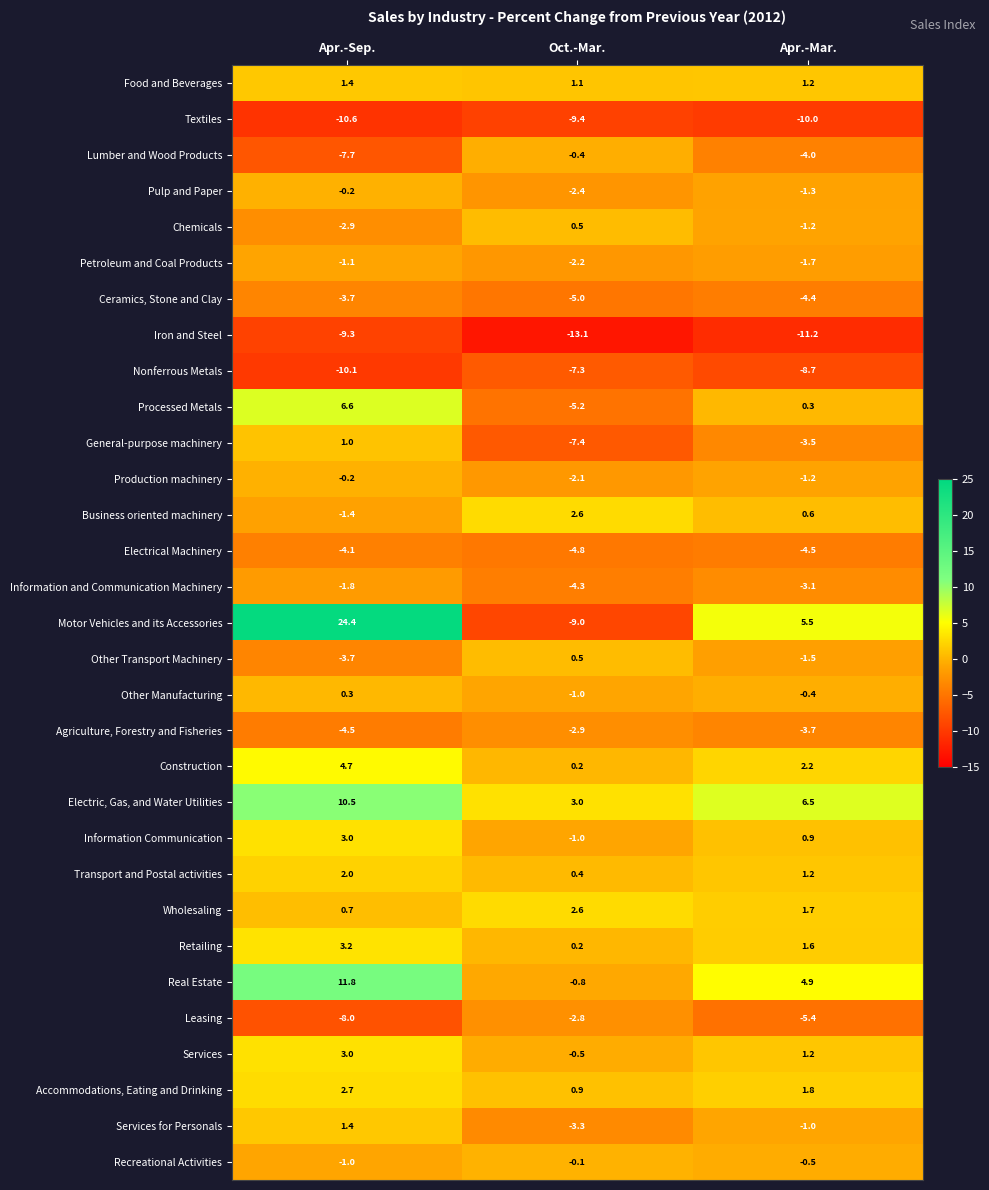

What is the difference between the Motor Vehicles and its Accessories values at Apr.-Sep. and Apr.-Mar.?

18.9